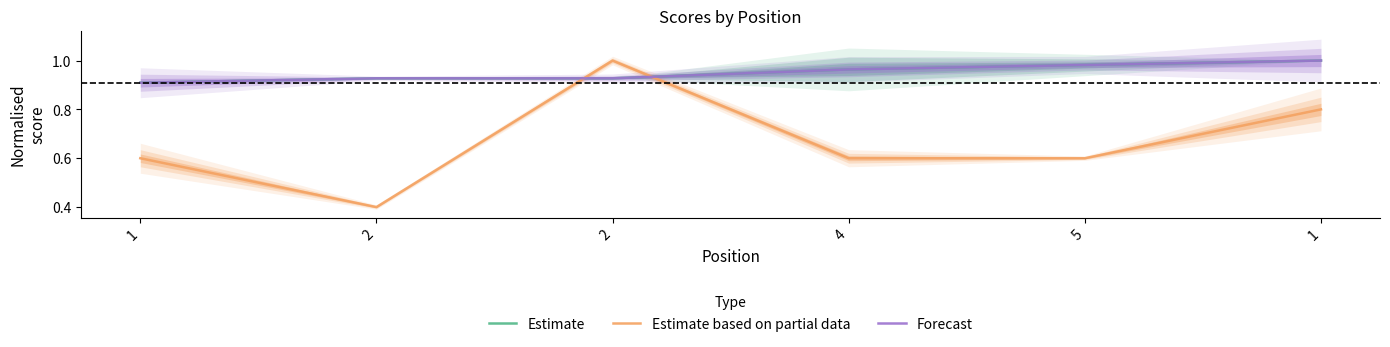

Reading right to left, transcribe all the data shown in this chart.

Estimate: 1=1.0	5=1.0	4=1.0	2=0.9	2=0.9	1=0.9
Estimate based on partial data: 1=0.8	5=0.6	4=0.6	2=1.0	2=0.4	1=0.6
Forecast: 1=1.0	5=1.0	4=1.0	2=0.9	2=0.9	1=0.9